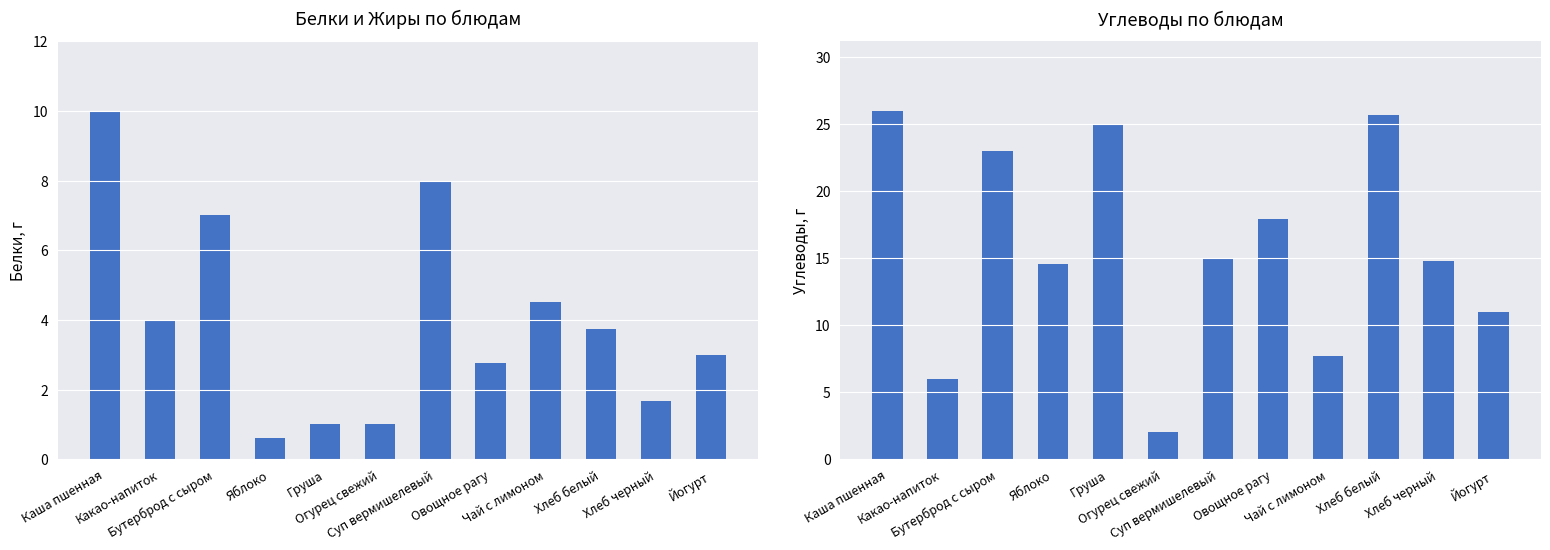

Where does the Белки series first go above 3?

Каша пшенная